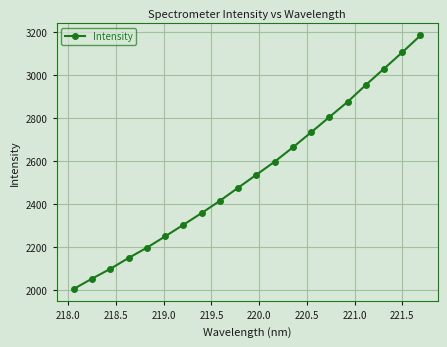

What is the minimum value shown in the chart?

2005.0